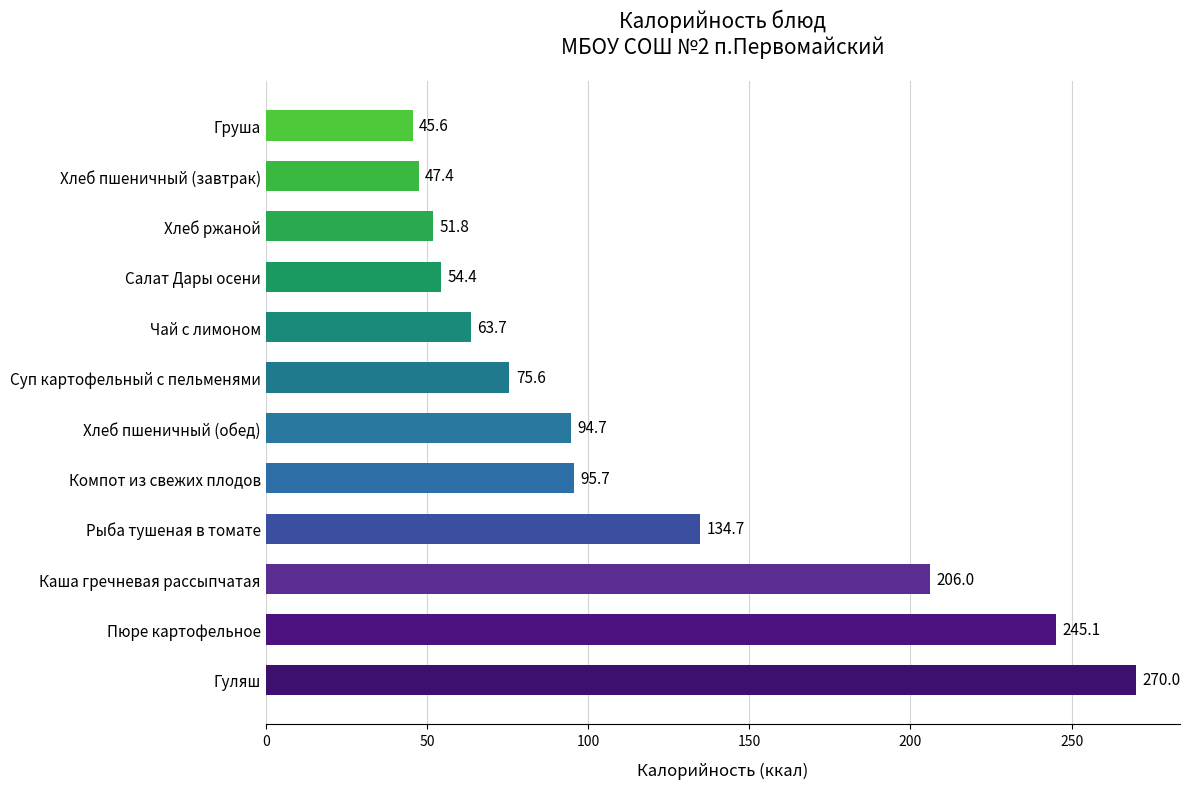

Which category has the lowest value across all series?

Груша